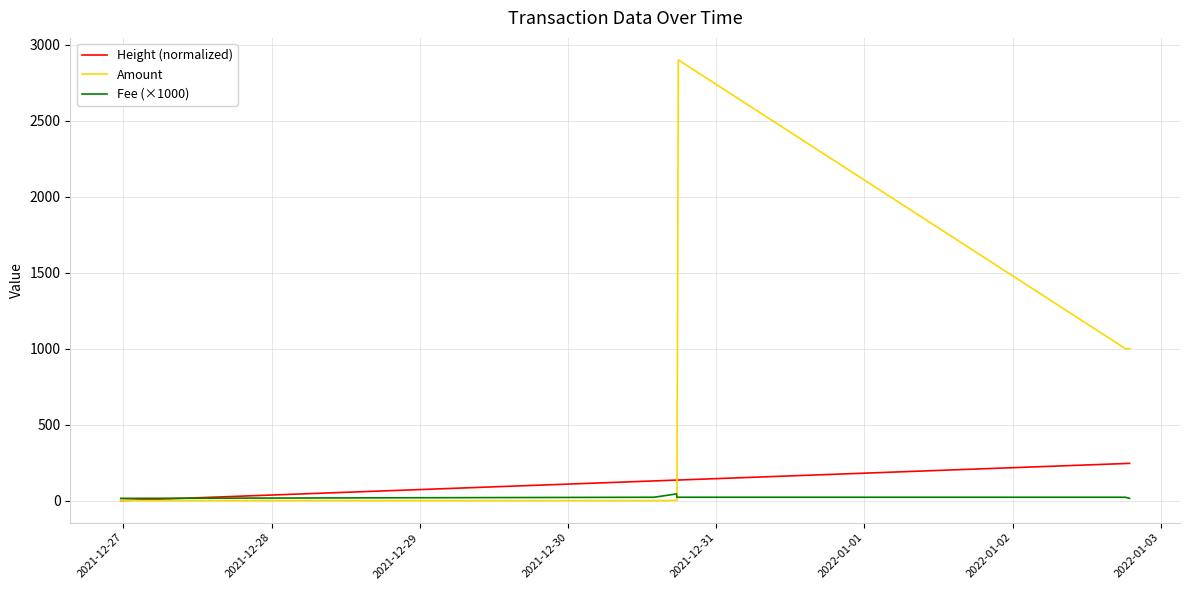

Which series has the widest spread of values?

Amount